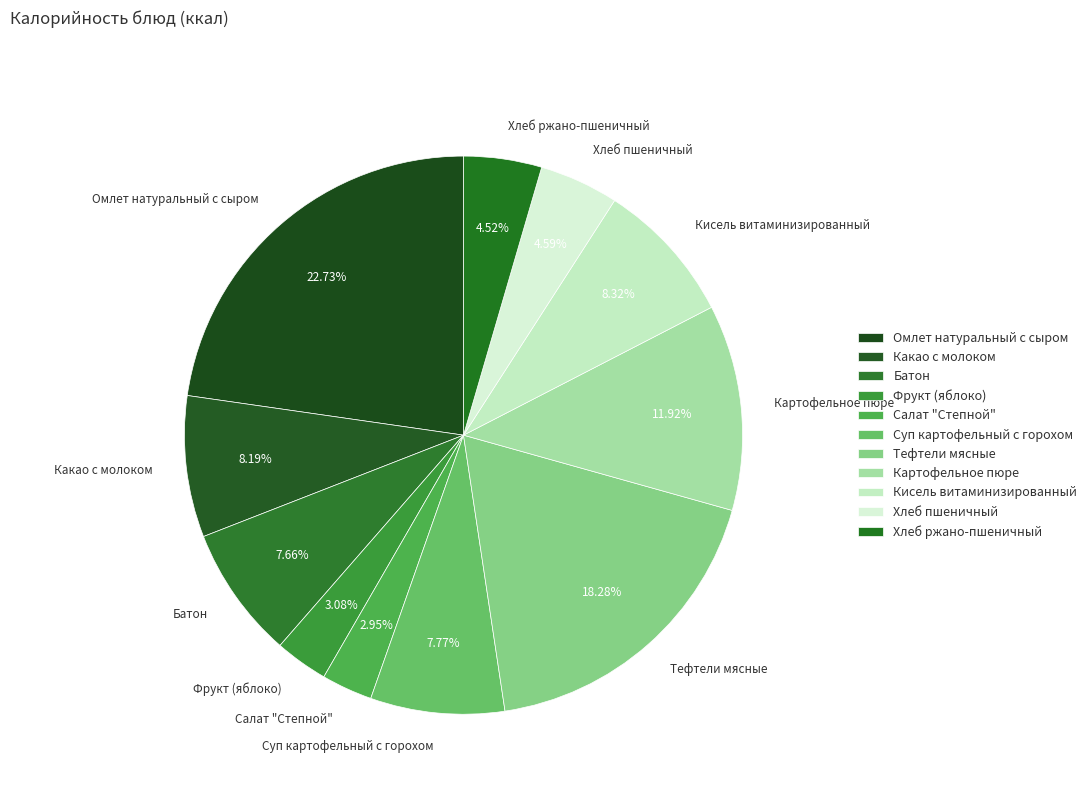

Is the sum of Батон and Фрукт (яблоко) greater than half?

No